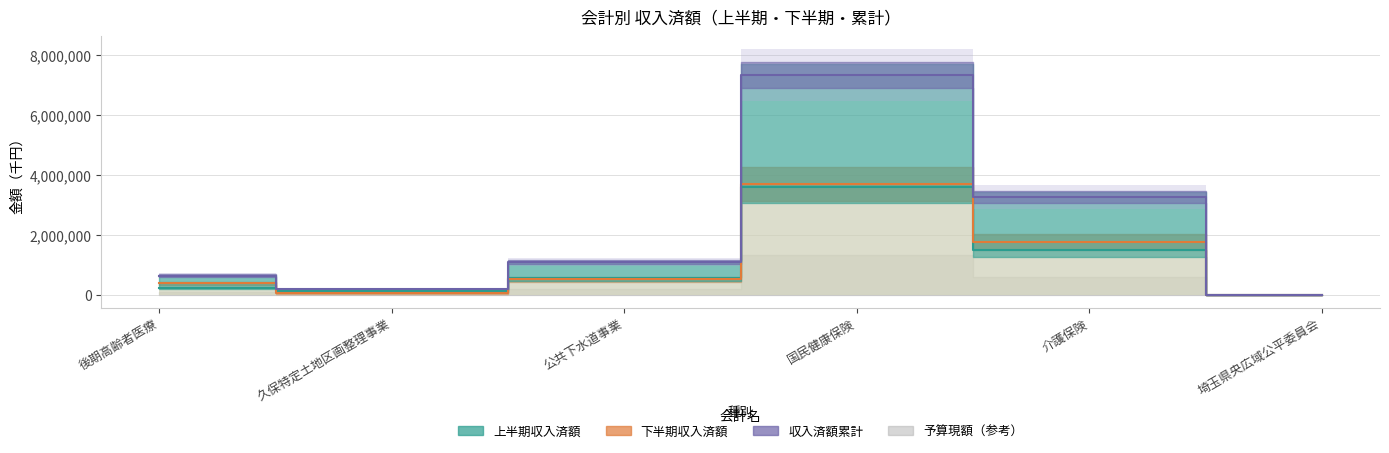

Is it true that 上半期収入済額 equals 446024 at 後期高齢者医療?

False